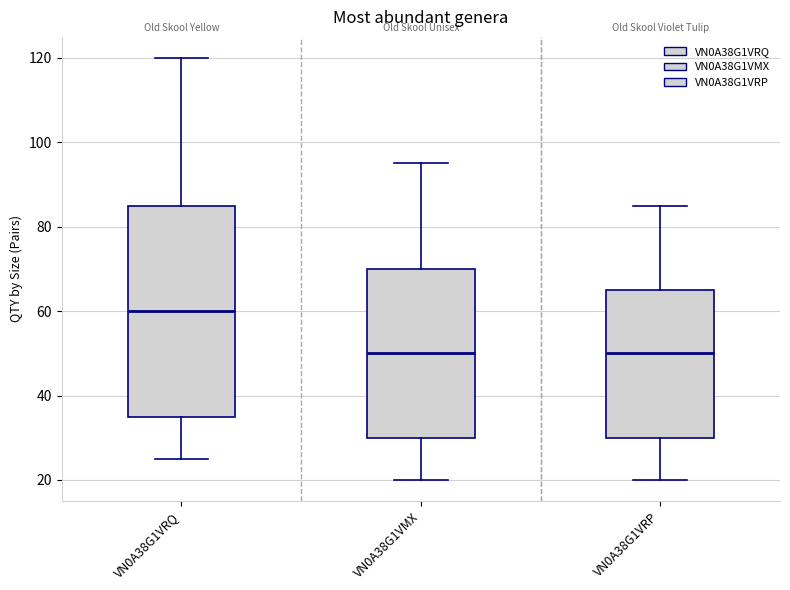

Reading left to right, read every box against the y-axis: the position of its median line, the range the box covers, and the ends of its whiskers. The values are not printed on the chart, so give them approximately, as read against the axis.

VN0A38G1VRQ: median 60, box 36 to 86, whiskers 26 to 120
VN0A38G1VMX: median 50, box 30 to 70, whiskers 20 to 96
VN0A38G1VRP: median 50, box 30 to 66, whiskers 20 to 86